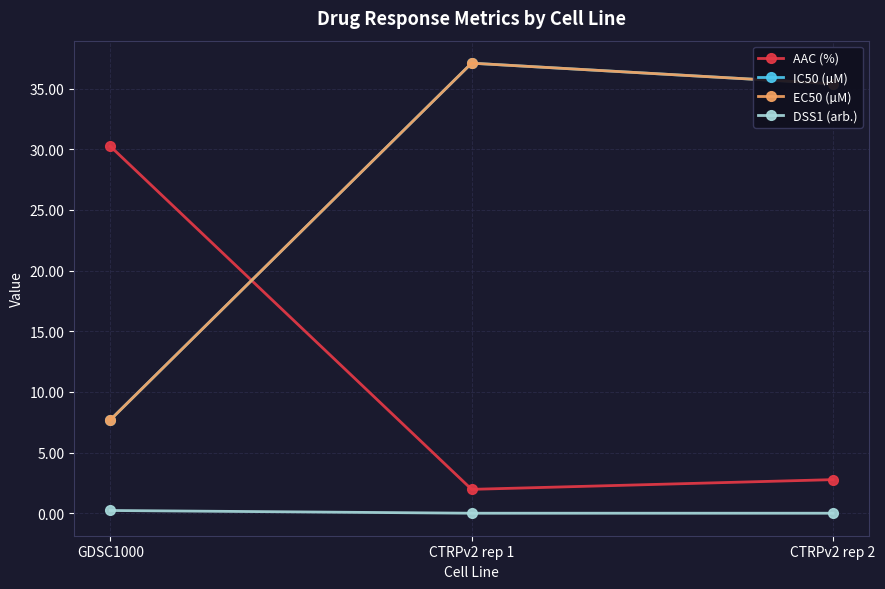

At which category is the sum across all series the highest?

CTRPv2 rep 1